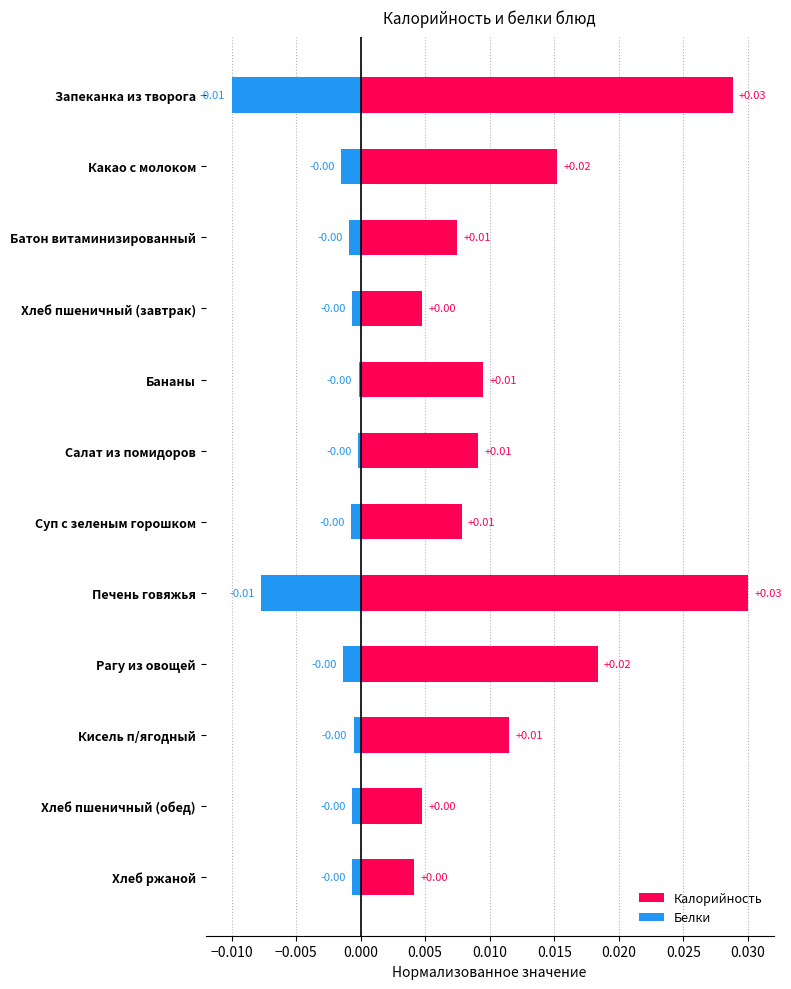

Is the value of Белки at Бананы greater than the value of Калорийность at Рагу из овощей?

No